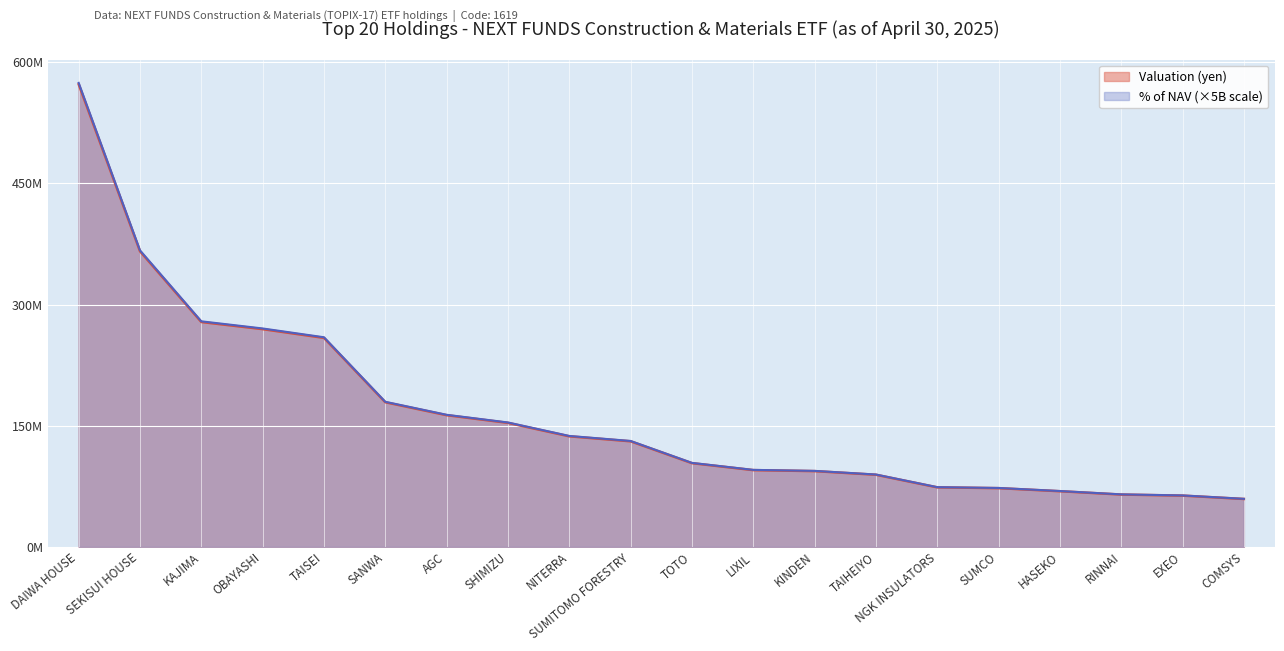

Does the chart display data point markers on the line(s)?

No